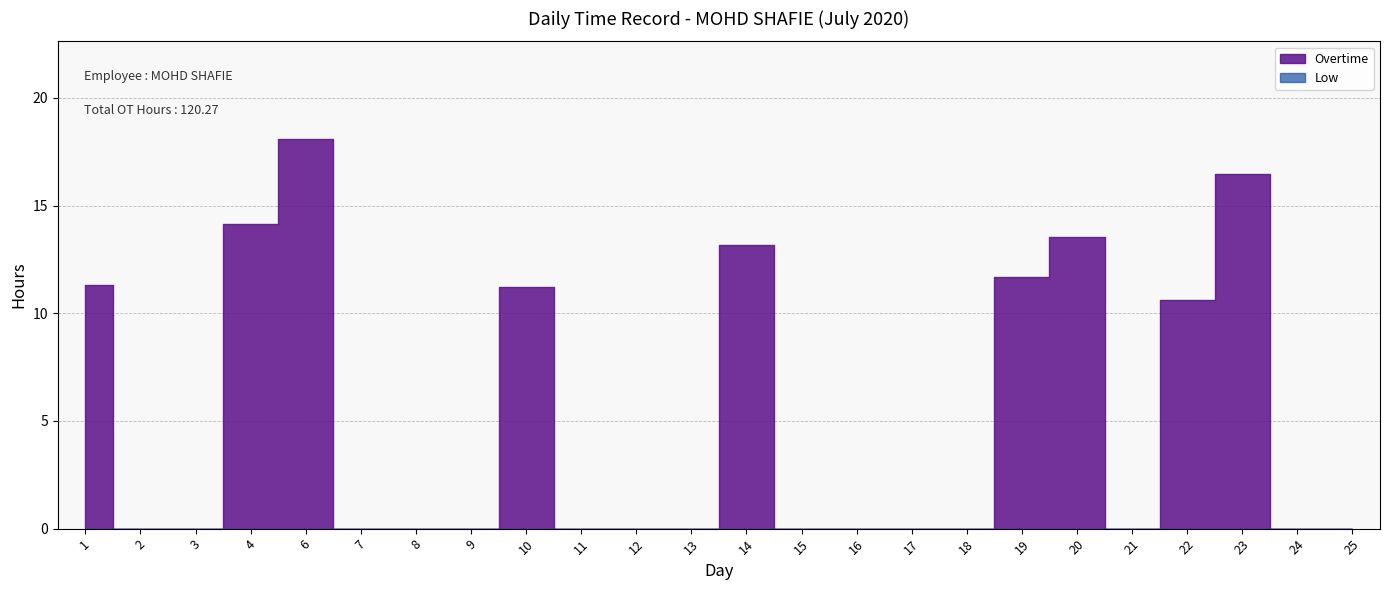

In Overtime, how many points are lower than both neighbors (excluding endpoints)?

1